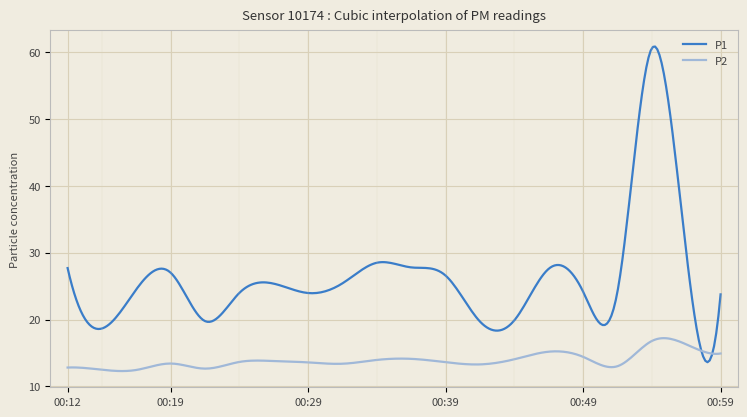

What is the maximum value shown in the chart?

60.8